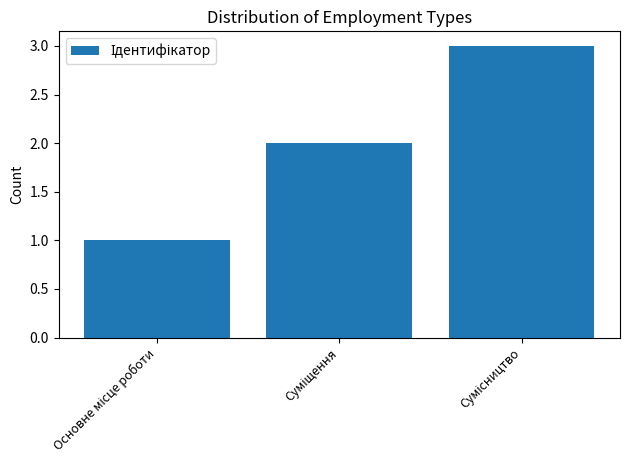

What is the maximum value shown in the chart?

3